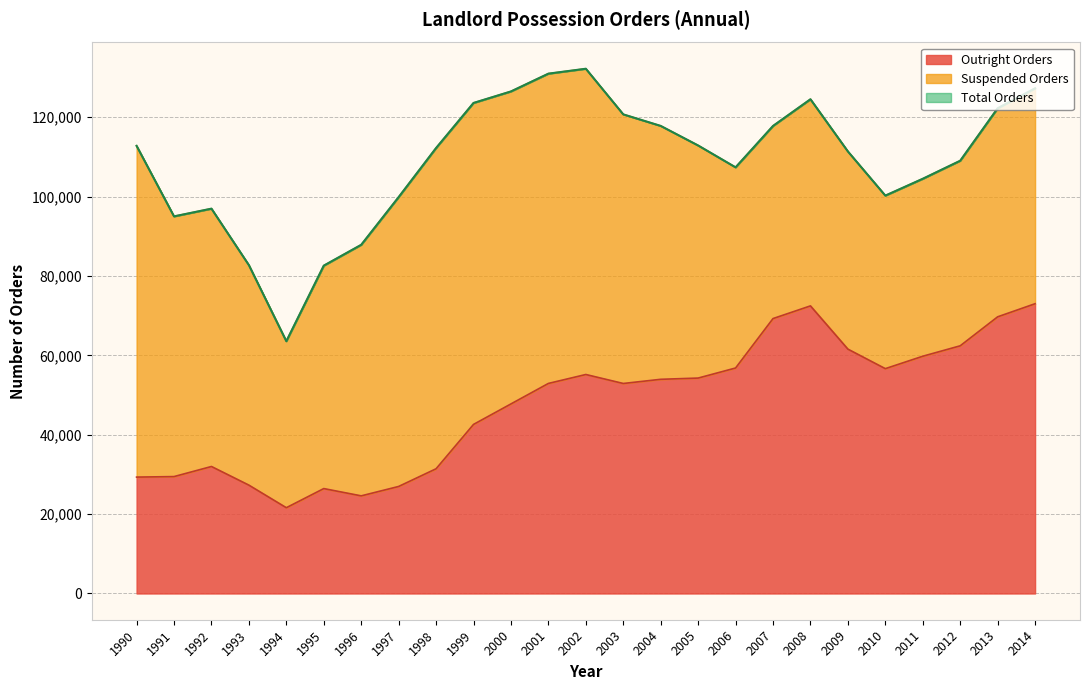

What is the difference between the Outright Orders values at 1994 and 2010?

35035